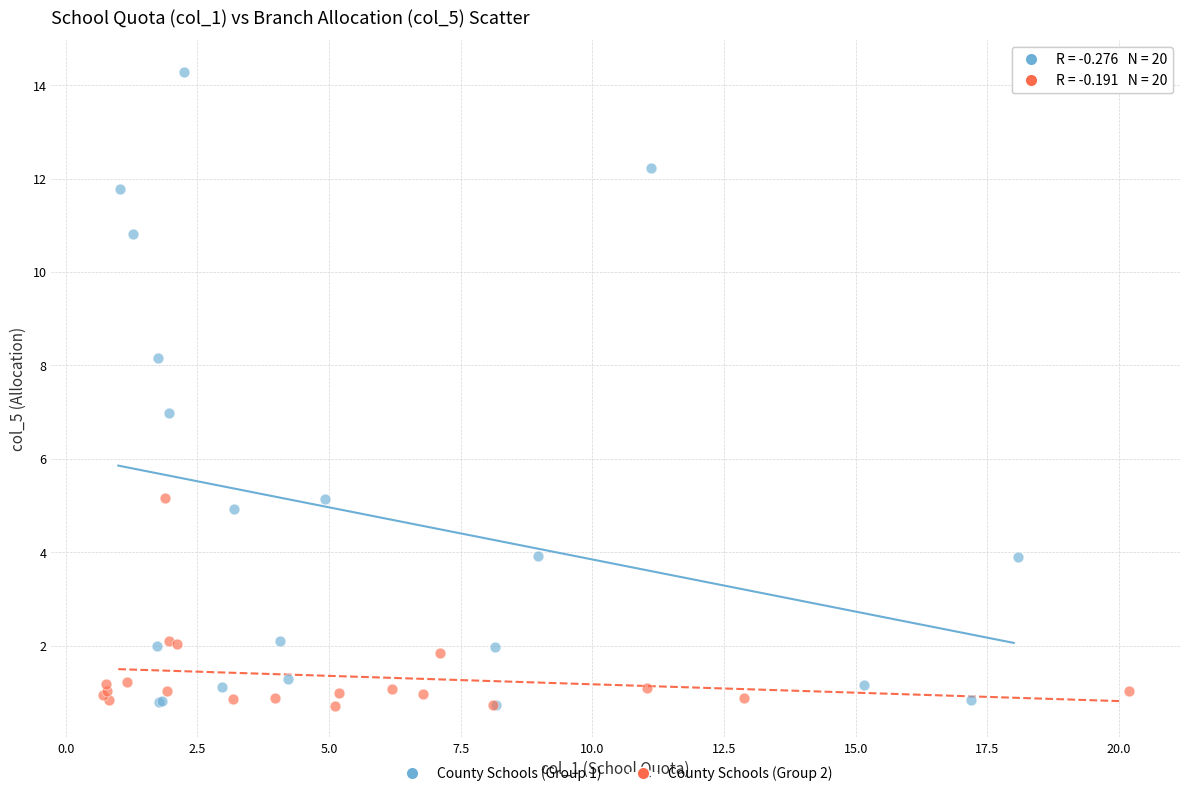

Which series has the largest Y range (max minus min)?

County Schools (Group 1)